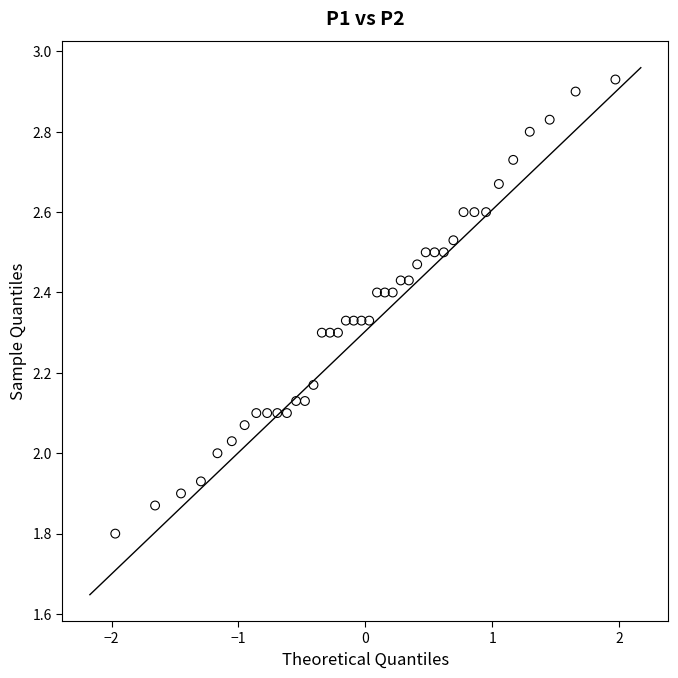

What is the range of X values (max minus min)?

3.9